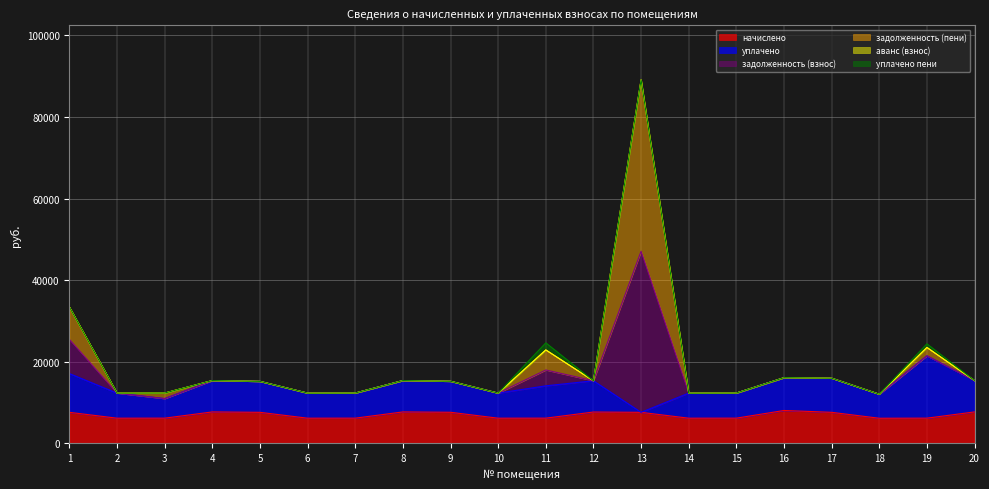

In задолженность (пени), how many points are higher than both neighbors (excluding endpoints)?

6